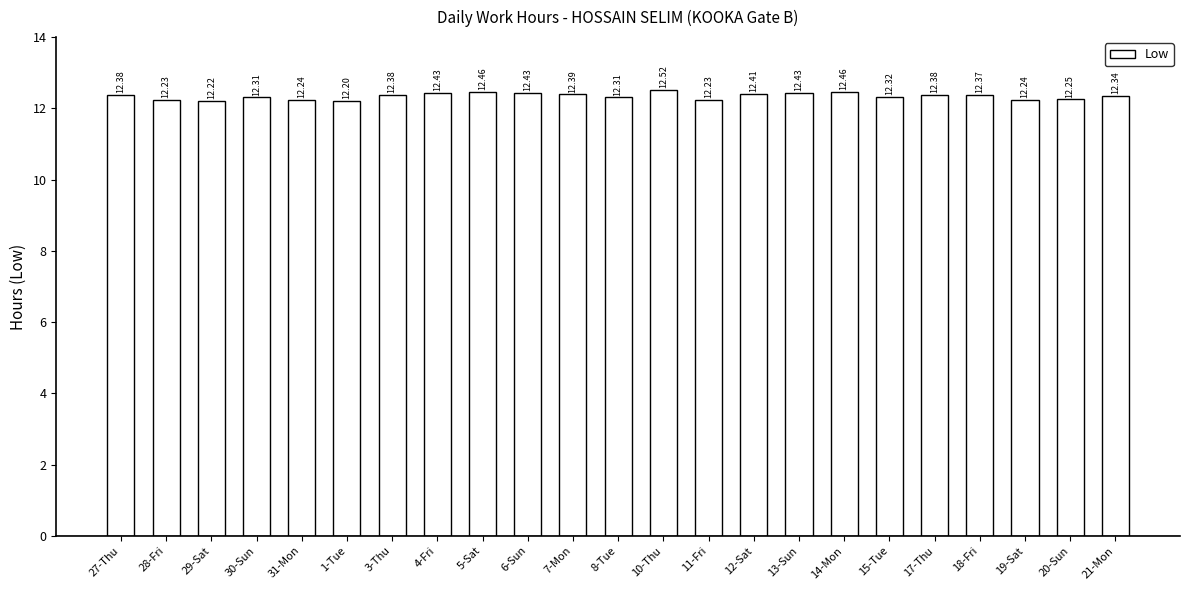

What is the sum of the values at 4-Fri and 31-Mon?

24.7